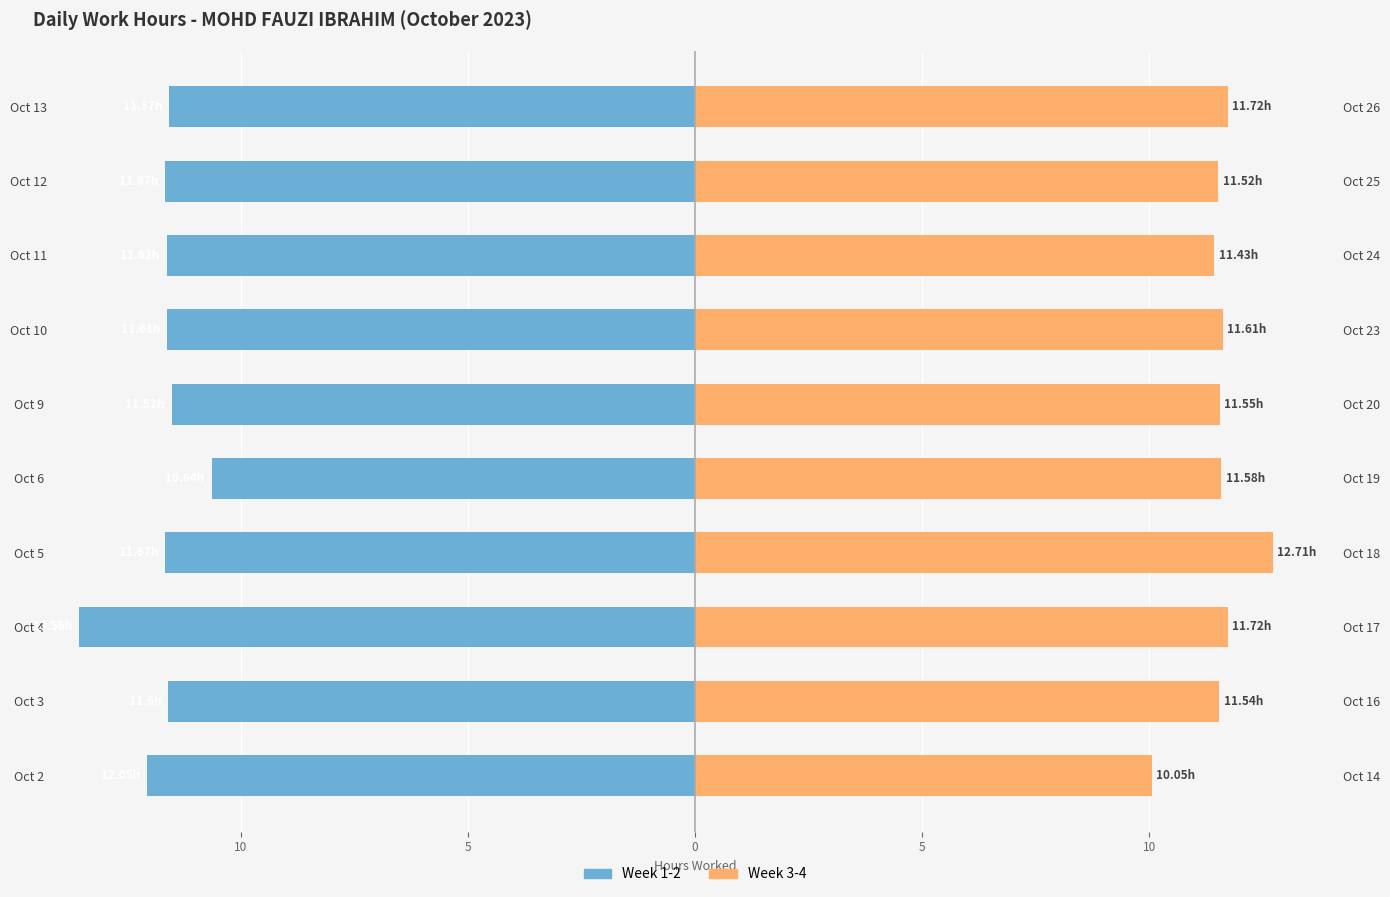

How many bars are there in total?

20